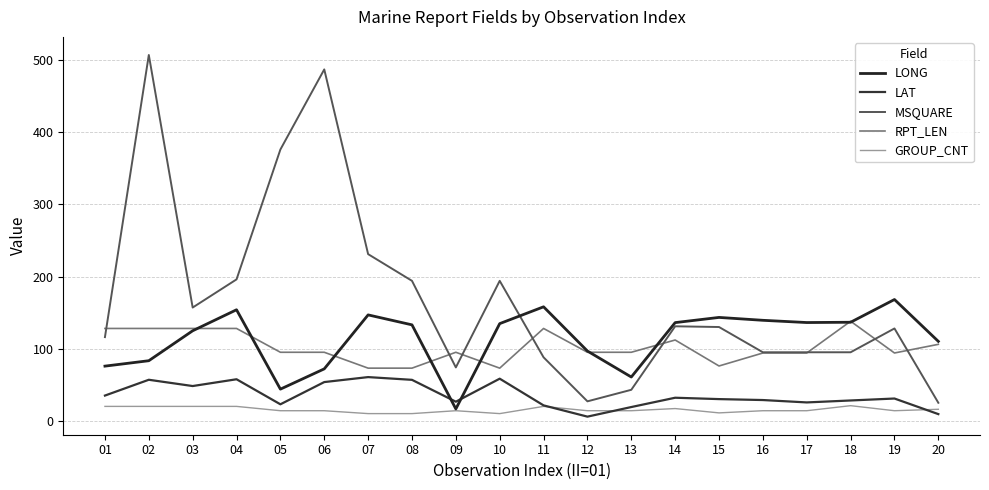

What are all the series names shown in the legend?

LONG, LAT, MSQUARE, RPT_LEN, GROUP_CNT